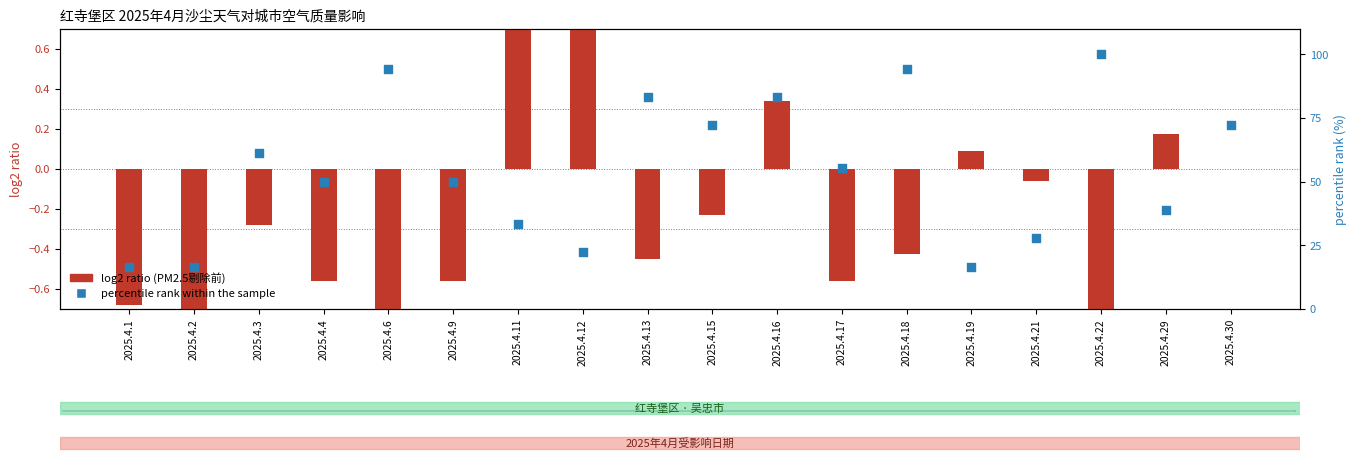

Which series has the largest total across all categories?

percentile rank within the sample